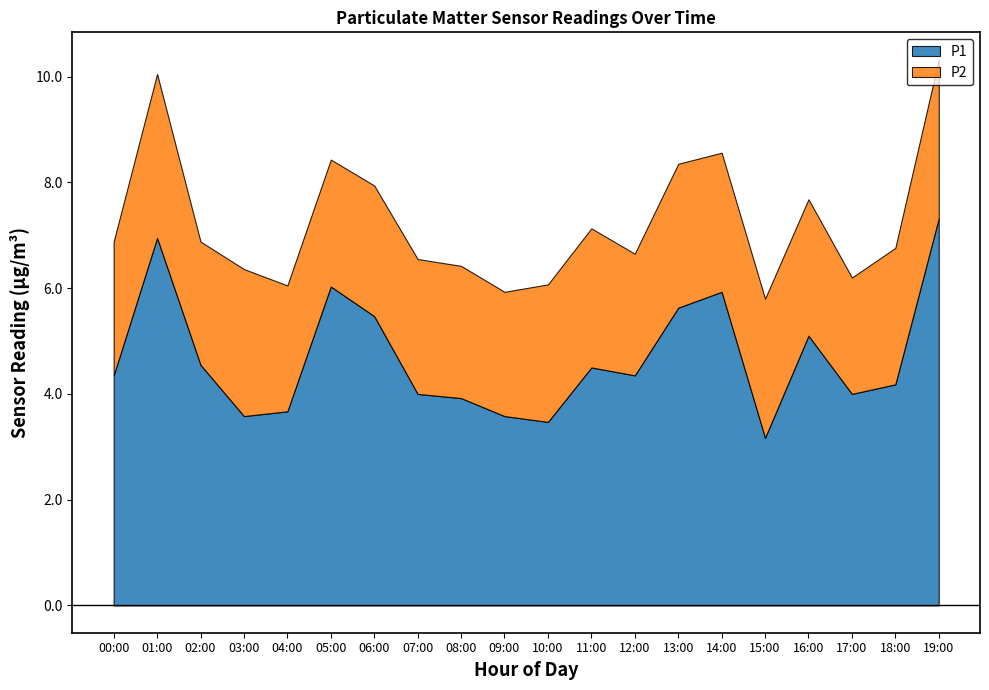

What is the total value across all series at 06:00?

7.9